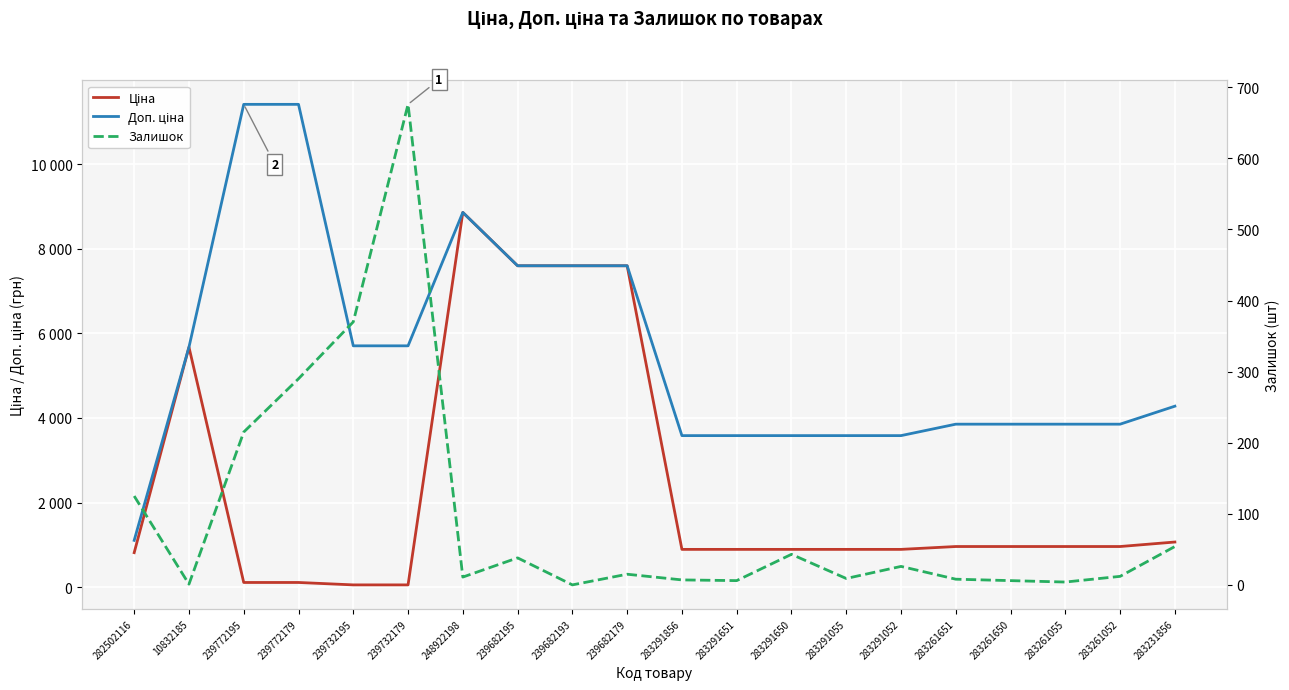

The value of Доп. ціна at 239772195 is 6665.4. True or false?

False